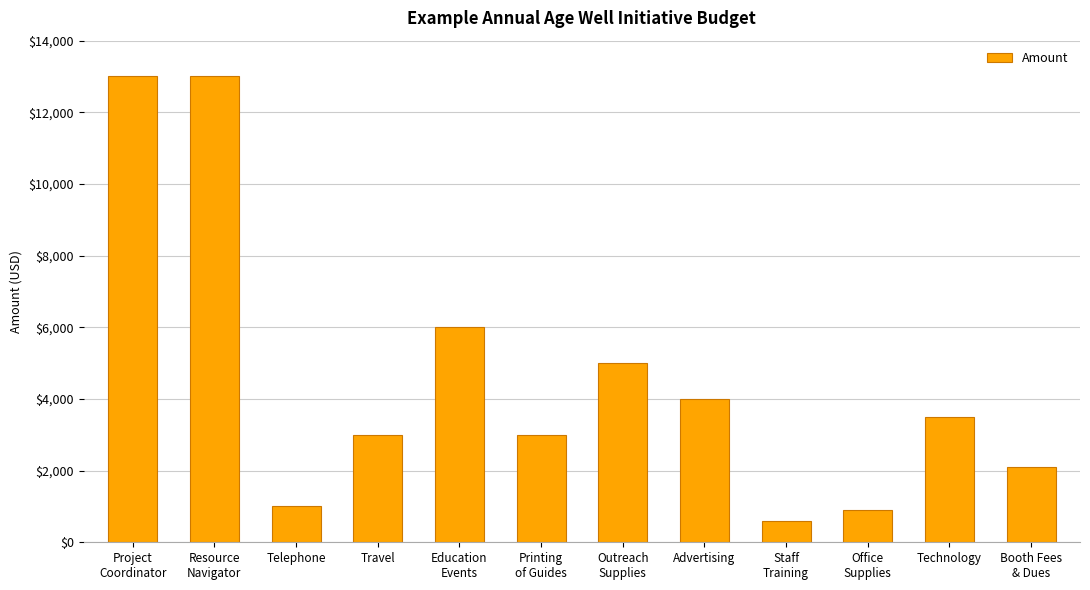

What is the sum of all values?

55100